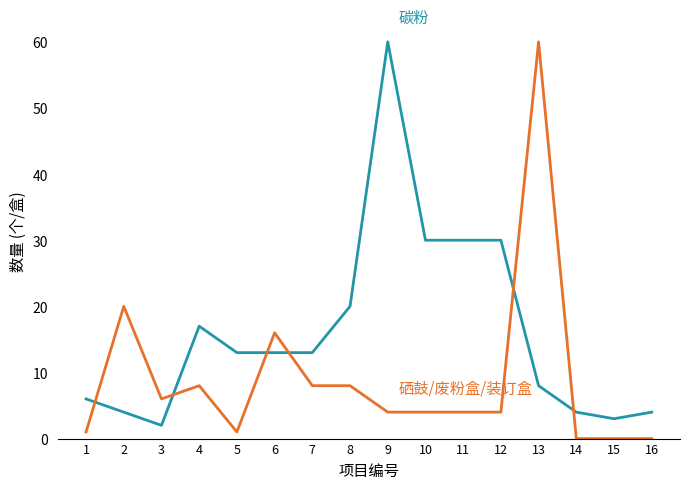

At which category is the sum across all series the highest?

13